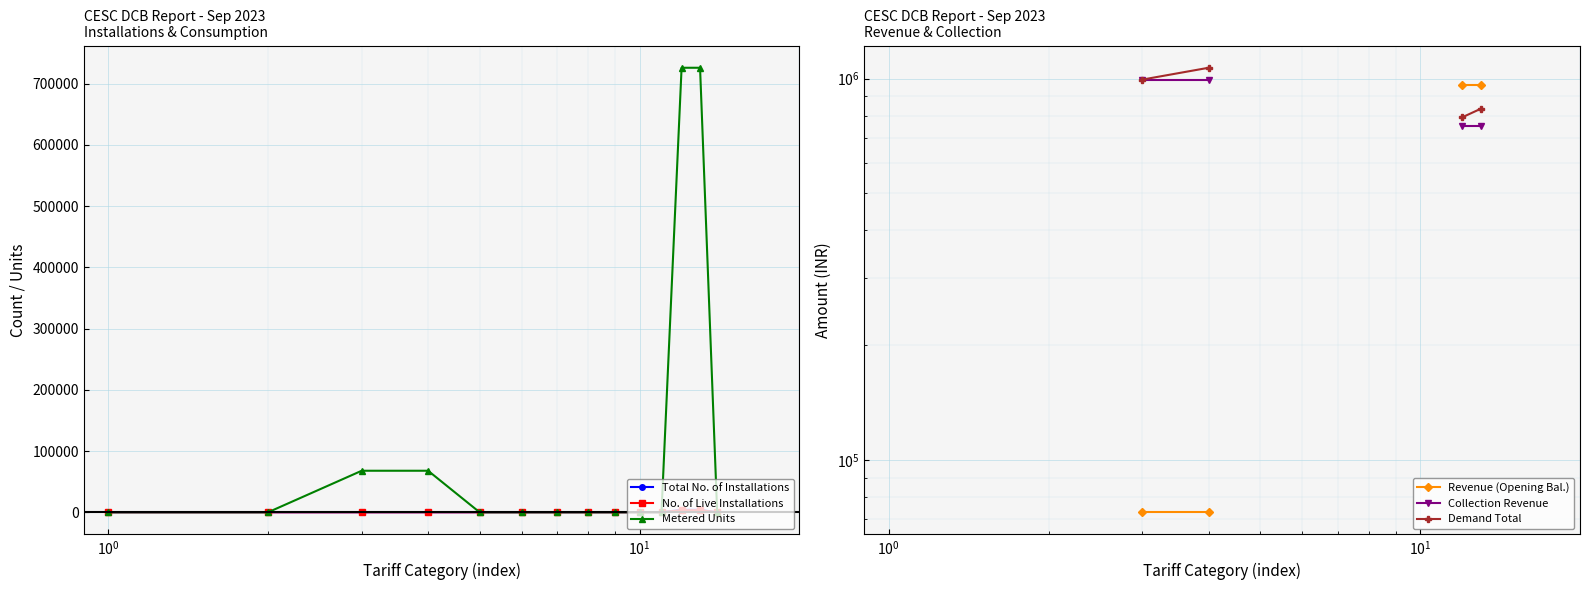

How many data points in No. of Live Installations are above 0?

4